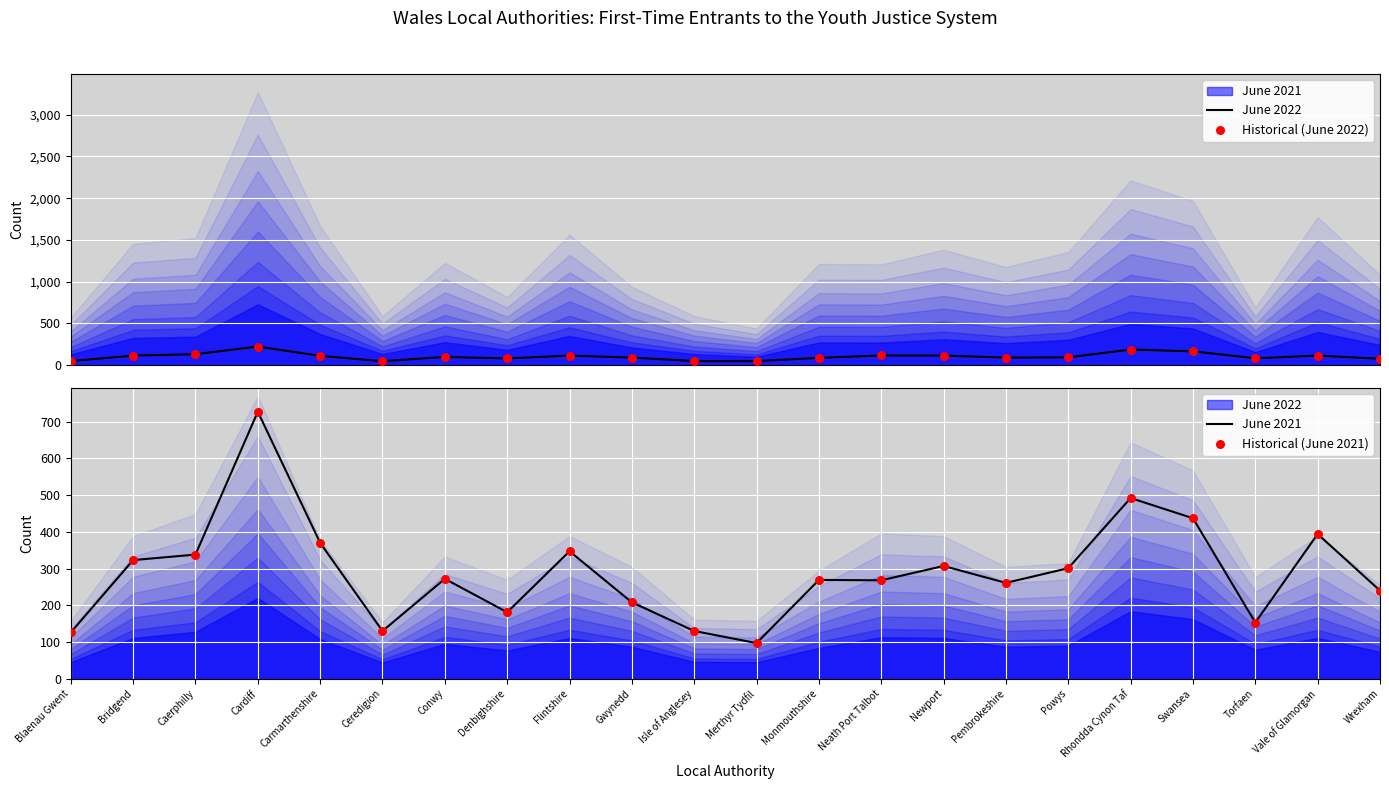

Is the value of June 2022 at Conwy greater than the value of Historical (June 2021) at Torfaen?

No